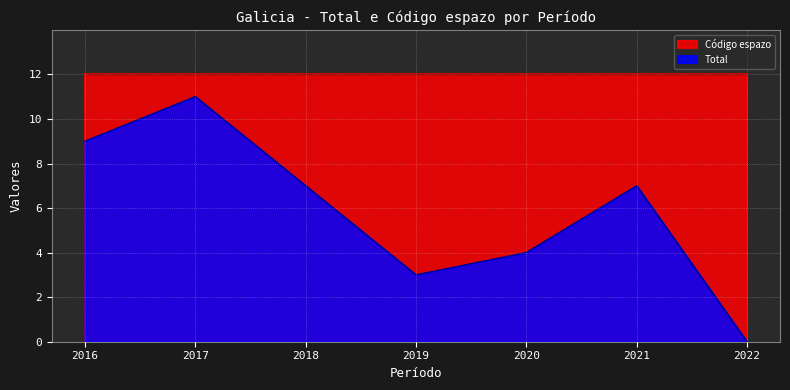

What is the difference between the second highest and minimum values?

9